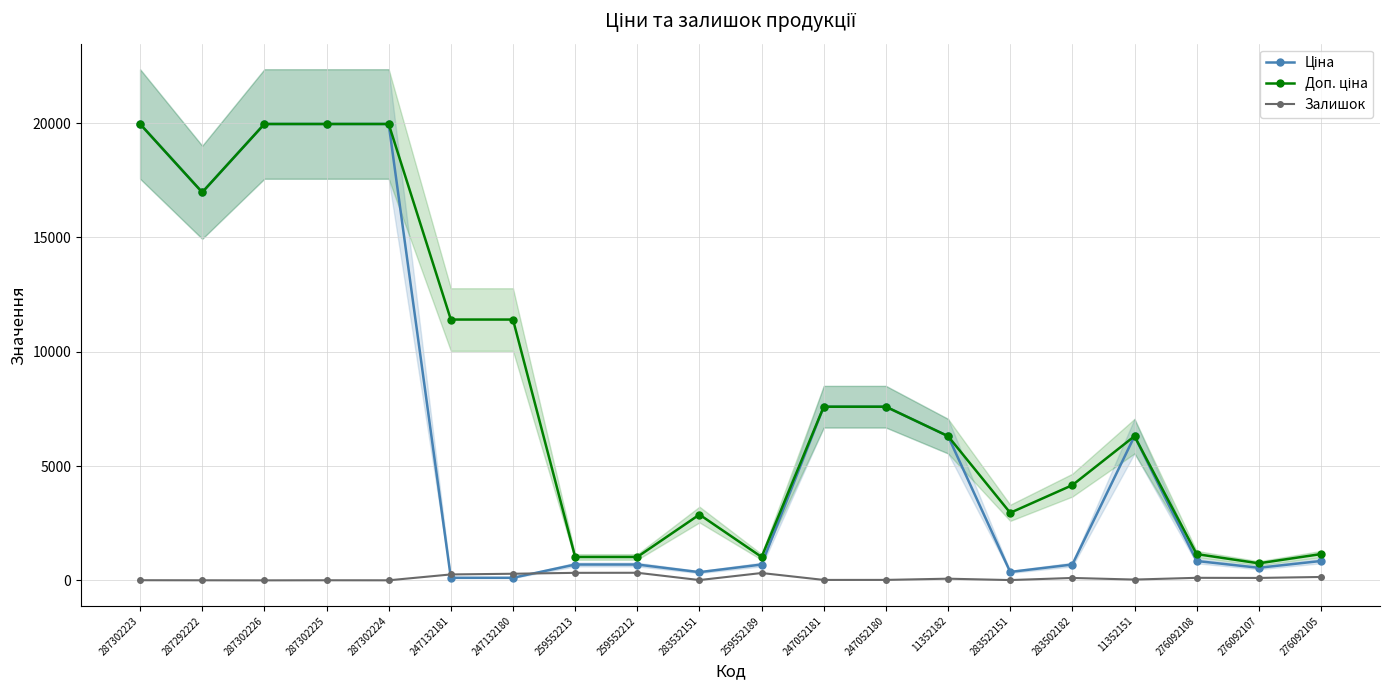

What is the minimum value for Ціна?

114.1